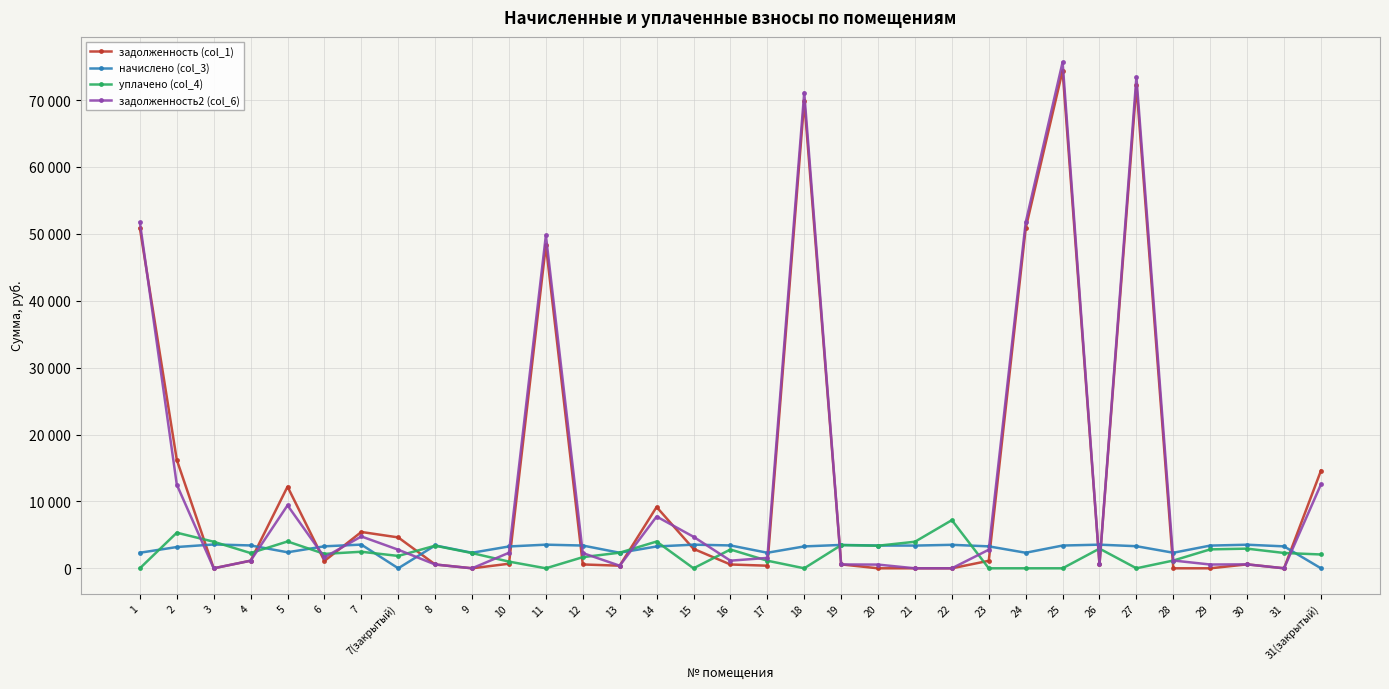

Reading left to right, what are all the values shown in this chart?

задолженность (col_1): 50838.1	16204.0	0.0	1134.1	12204.3	1095.7	5432.0	4617.2	569.6	0.0	681.7	48296.9	575.2	387.5	9161.3	2906.3	569.3	387.5	69897.2	582.8	0.0	0.0	0.0	1123.7	50838.1	74405.4	577.8	72217.0	0.0	0.0	587.6	0.0	14590.6
начислено (col_3): 2324.8	3179.3	3564.2	3417.9	2394.1	3287.0	3541.1	0.0	3417.9	2324.8	3263.9	3533.4	3402.5	2324.8	3263.9	3533.4	3417.9	2324.8	3271.7	3494.9	3402.5	3394.8	3510.3	3279.4	2324.8	3402.5	3533.4	3302.5	2324.8	3394.8	3525.7	3279.4	0.0
уплачено (col_4): 0.0	5322.6	3970.2	2276.1	4010.6	2154.2	2473.5	1847.7	3379.3	2272.3	1000.0	0.0	1662.8	2334.5	4000.0	0.0	2809.6	1136.1	0.0	3462.0	3377.0	3970.4	7200.0	0.0	0.0	0.0	2944.5	0.0	1159.9	2829.2	2938.1	2290.7	2065.8
задолженность2 (col_6): 51701.2	12501.2	0.0	1137.8	9413.6	1643.9	4762.0	2776.1	569.6	0.0	2322.3	49779.8	2277.5	387.5	7738.2	4714.2	1139.3	1553.6	71121.4	575.3	554.2	0.0	0.0	2780.9	51701.2	75668.6	588.9	73443.0	1162.7	565.6	587.6	0.0	12549.5